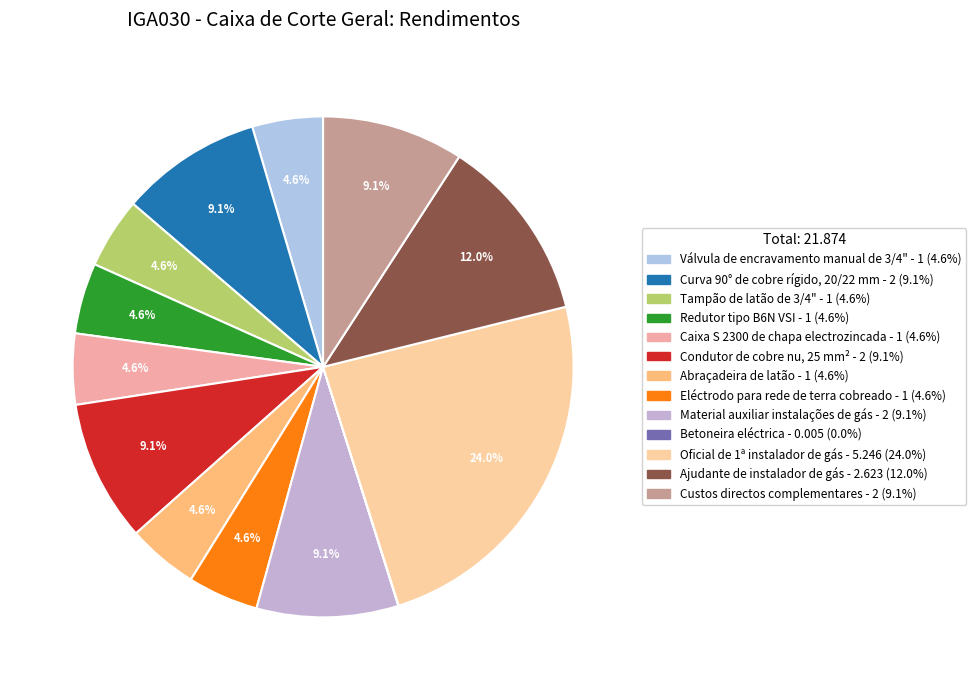

To the nearest percent, what portion does Material auxiliar instalações de gás represent?

9%